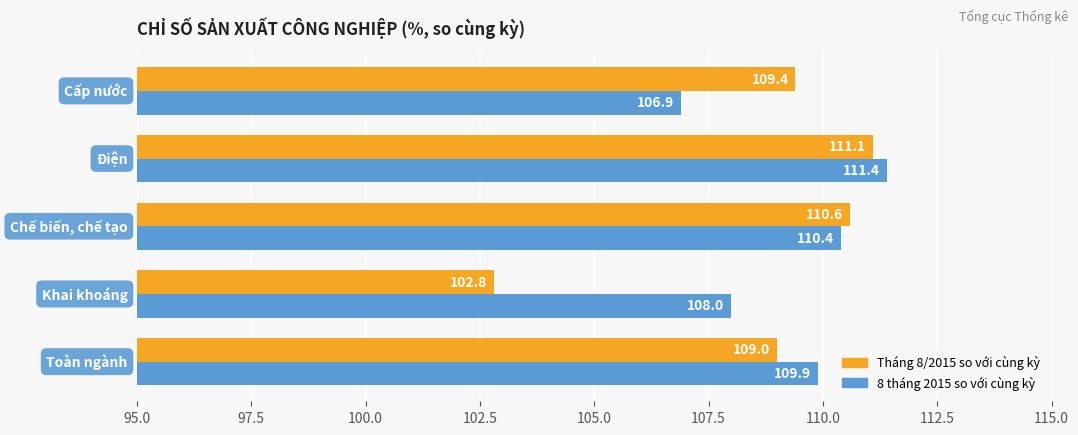

Which series has the largest total across all categories?

8 tháng 2015 so với cùng kỳ